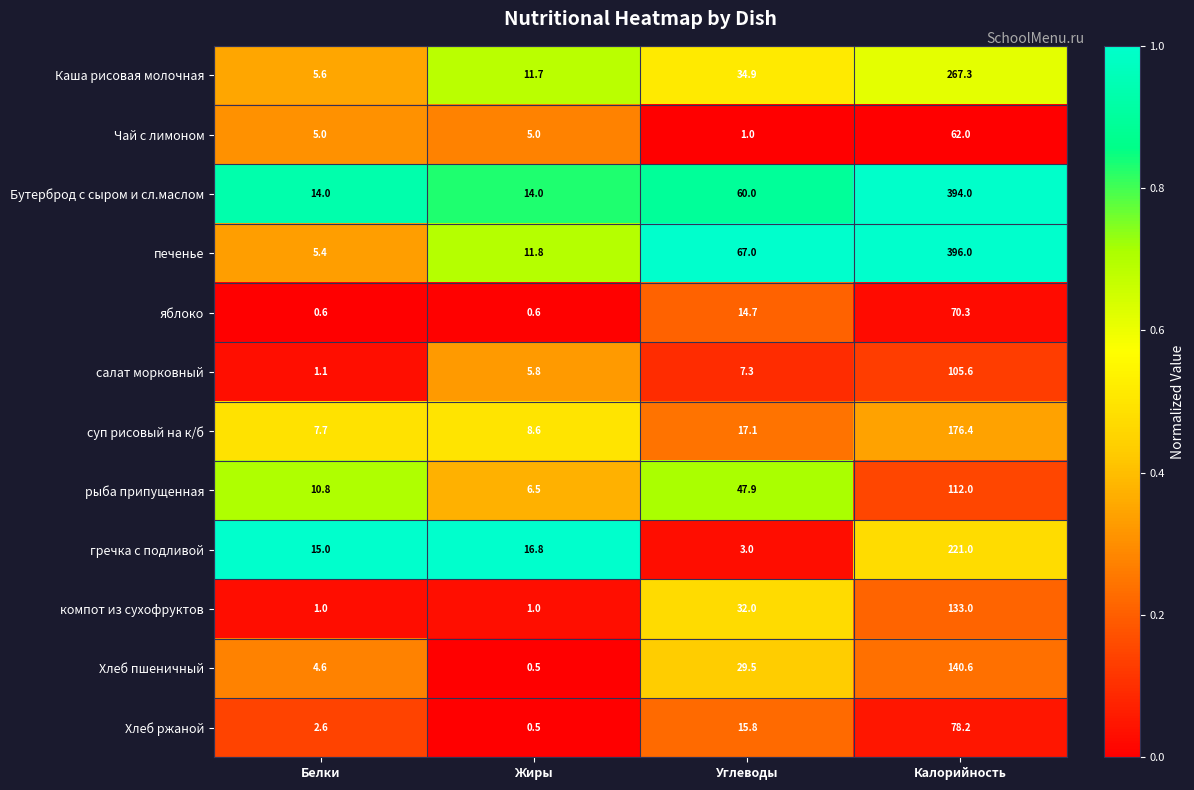

Between Белки and Калорийность, which series saw the biggest shift?

печенье